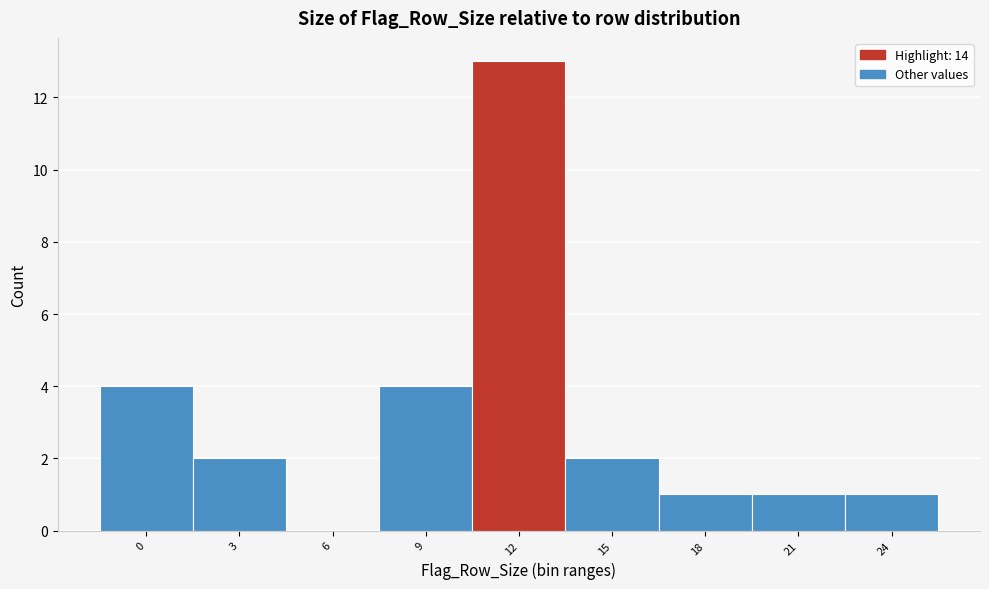

Reading right to left, list all the values displayed in this chart.

24=1	21=1	18=1	15=2	12=13	9=4	6=0	3=2	0=4